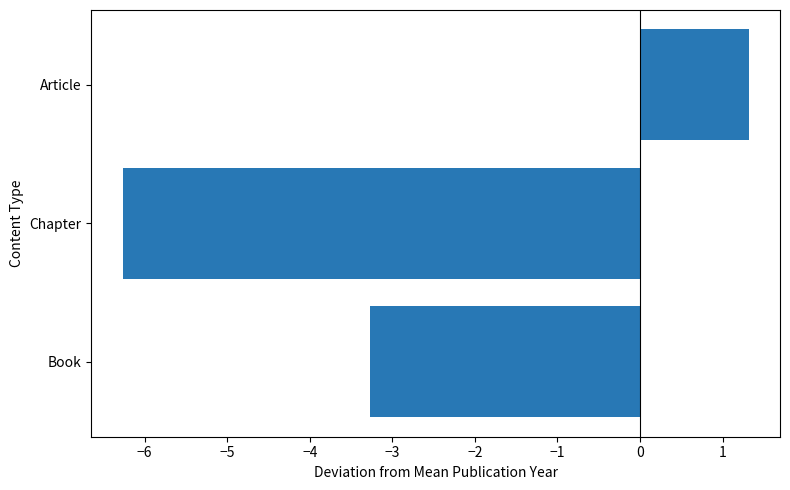

True or false: the data shows 0.9 at Article.

False